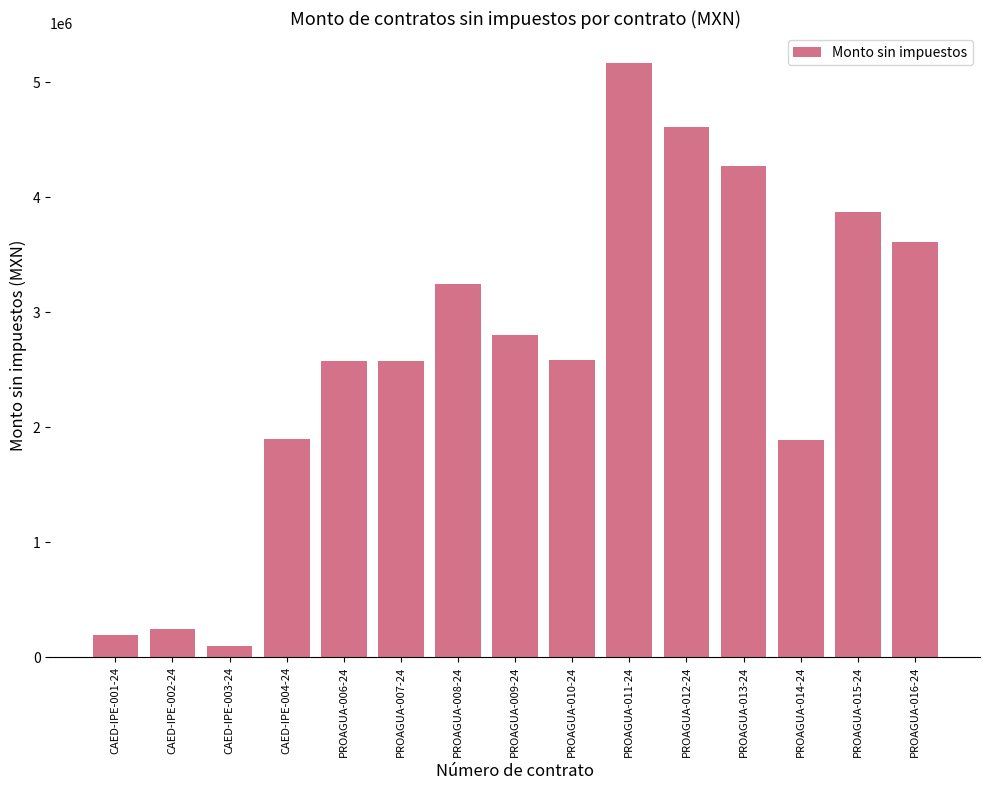

The value at PROAGUA-010-24 is 1170532.0. True or false?

False